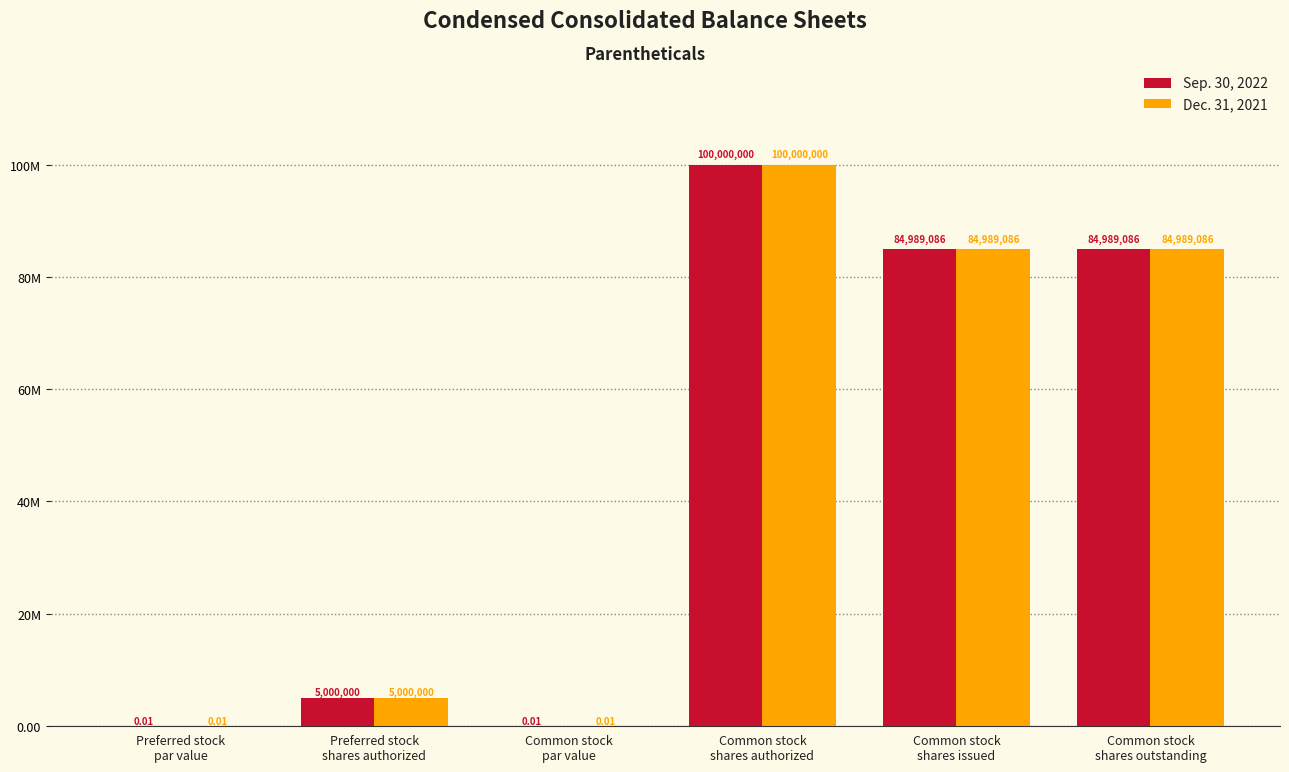

Reading left to right, transcribe all the data shown in this chart.

Sep. 30, 2022: Preferred stock
par value=0.0	Preferred stock
shares authorized=5000000.0	Common stock
par value=0.0	Common stock
shares authorized=100000000.0	Common stock
shares issued=84989086.0	Common stock
shares outstanding=84989086.0
Dec. 31, 2021: Preferred stock
par value=0.0	Preferred stock
shares authorized=5000000.0	Common stock
par value=0.0	Common stock
shares authorized=100000000.0	Common stock
shares issued=84989086.0	Common stock
shares outstanding=84989086.0